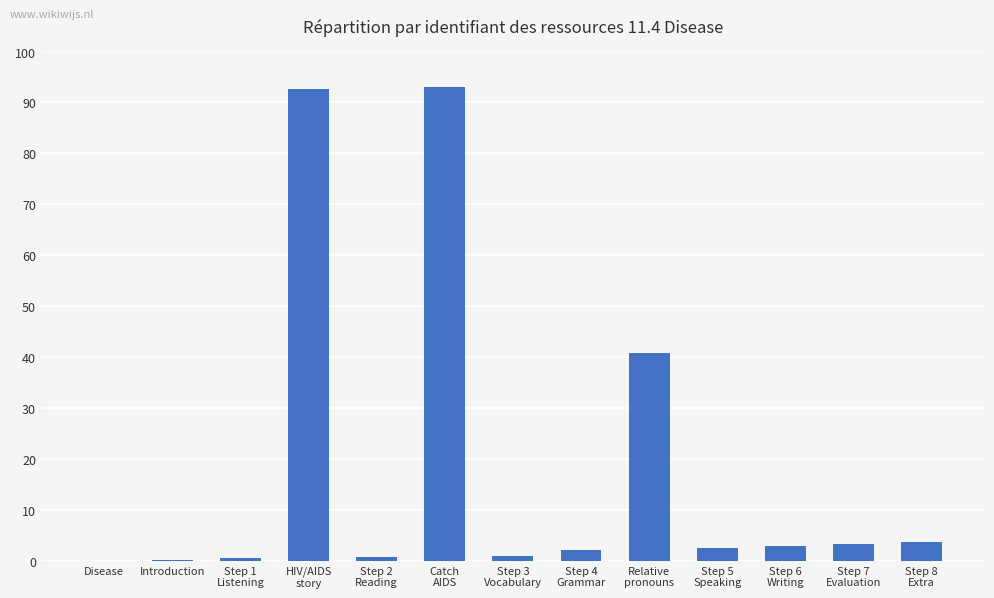

Where does the data first go above 2?

HIV/AIDS
story